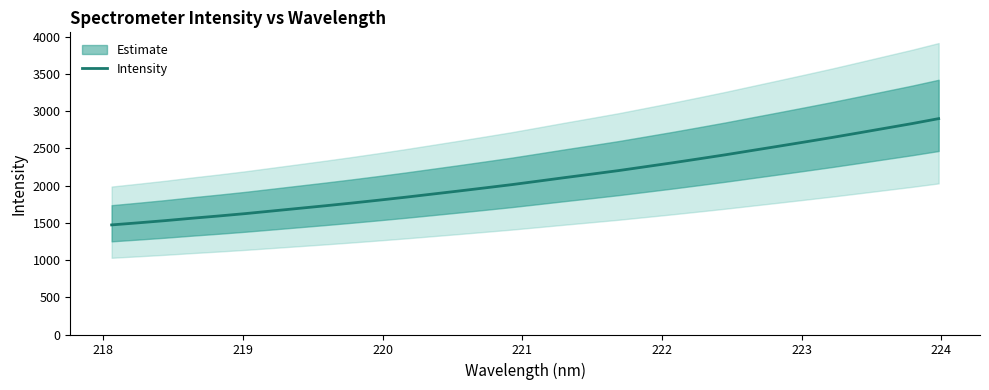

What is the sum of all values?

66898.6